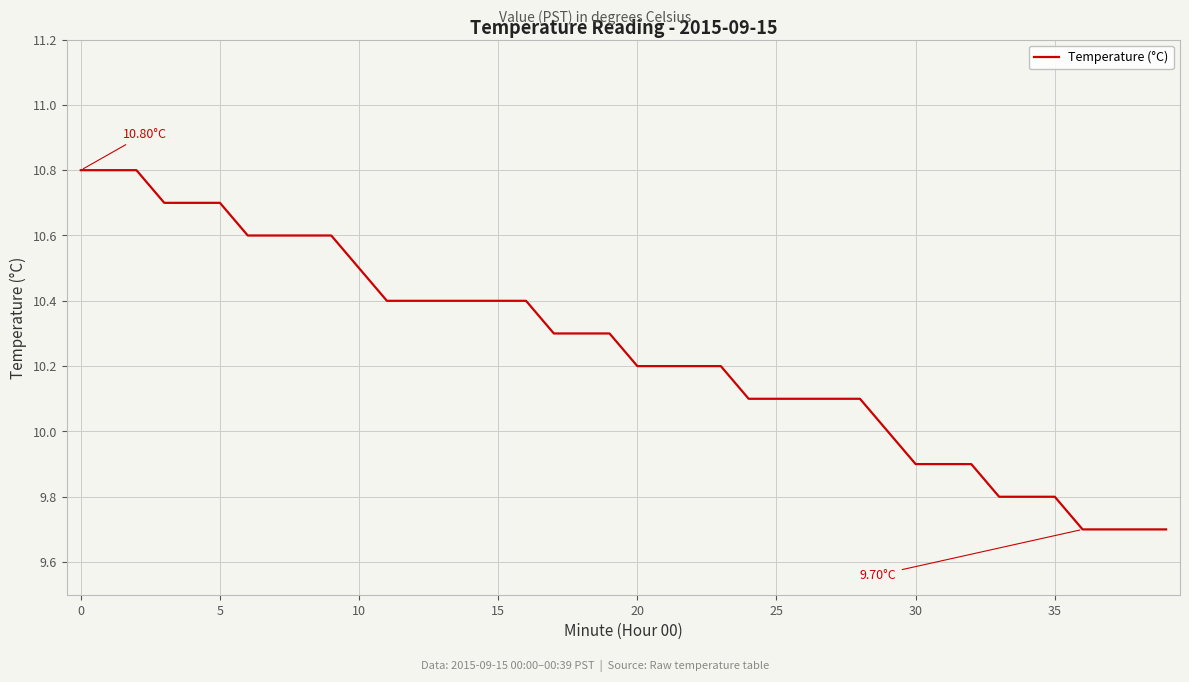

What is the difference between the maximum and minimum values?

1.1